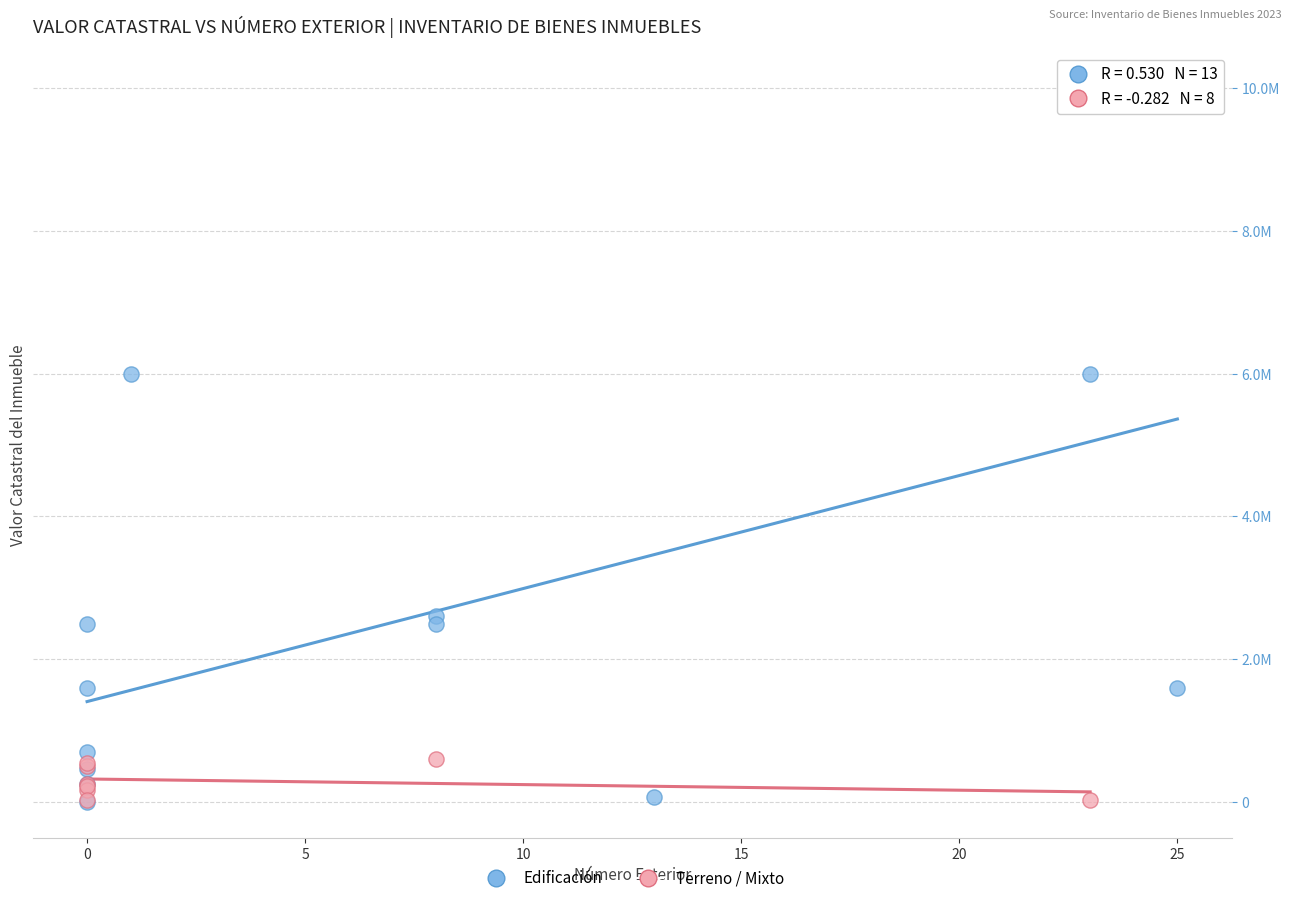

Which series has the largest Y range (max minus min)?

Edificación